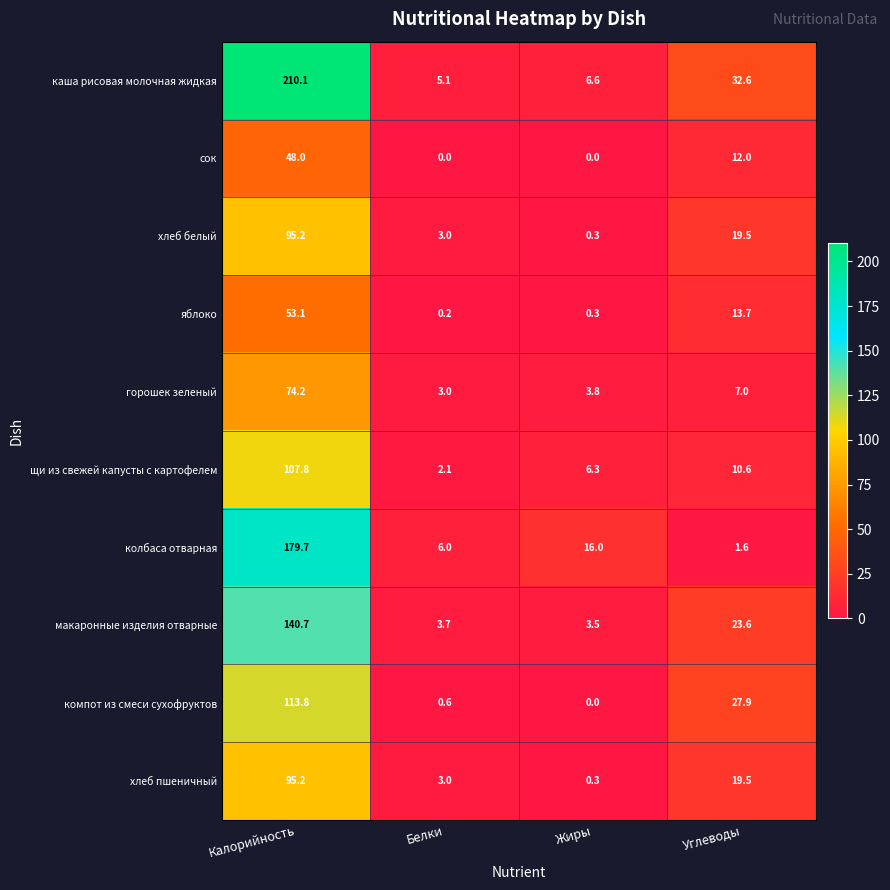

List the labels in order of горошек зеленый value, largest first.

Калорийность, Углеводы, Жиры, Белки